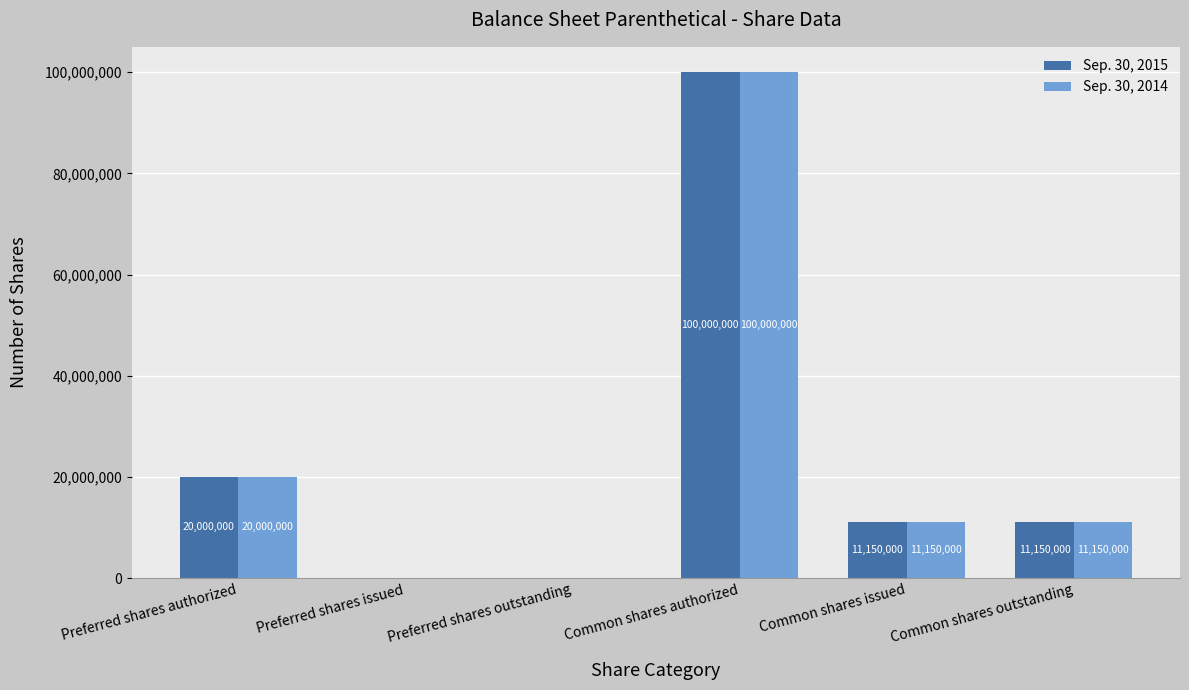

How many series are shown in this chart?

2